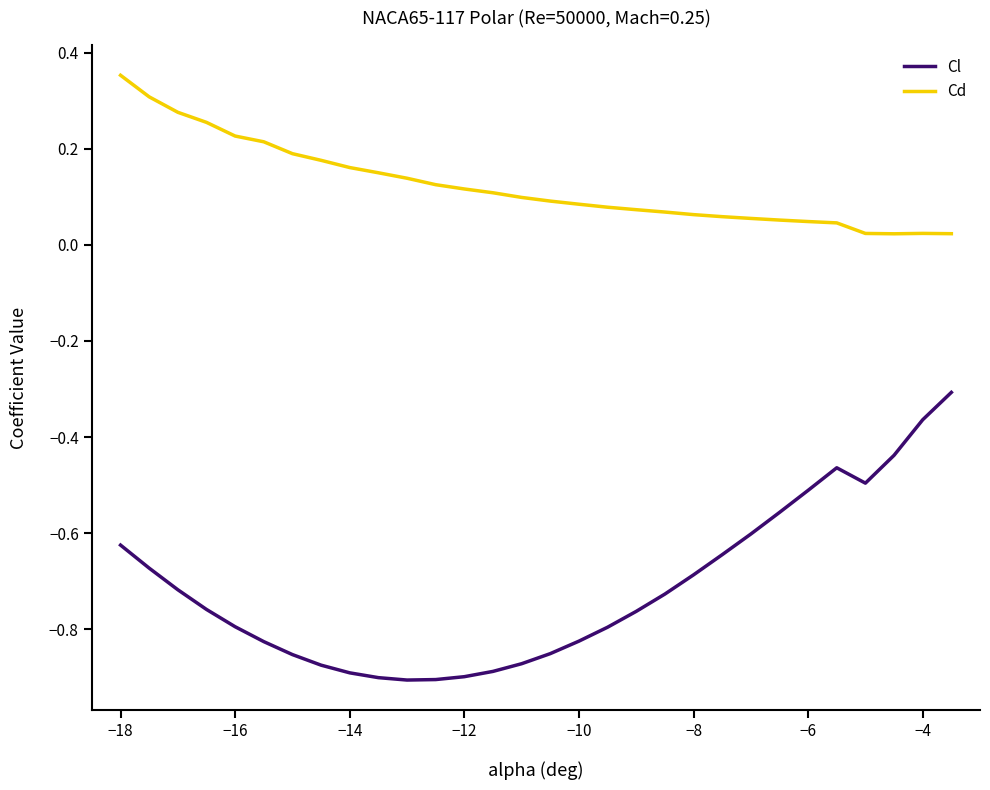

Which series has the widest spread of values?

Cl